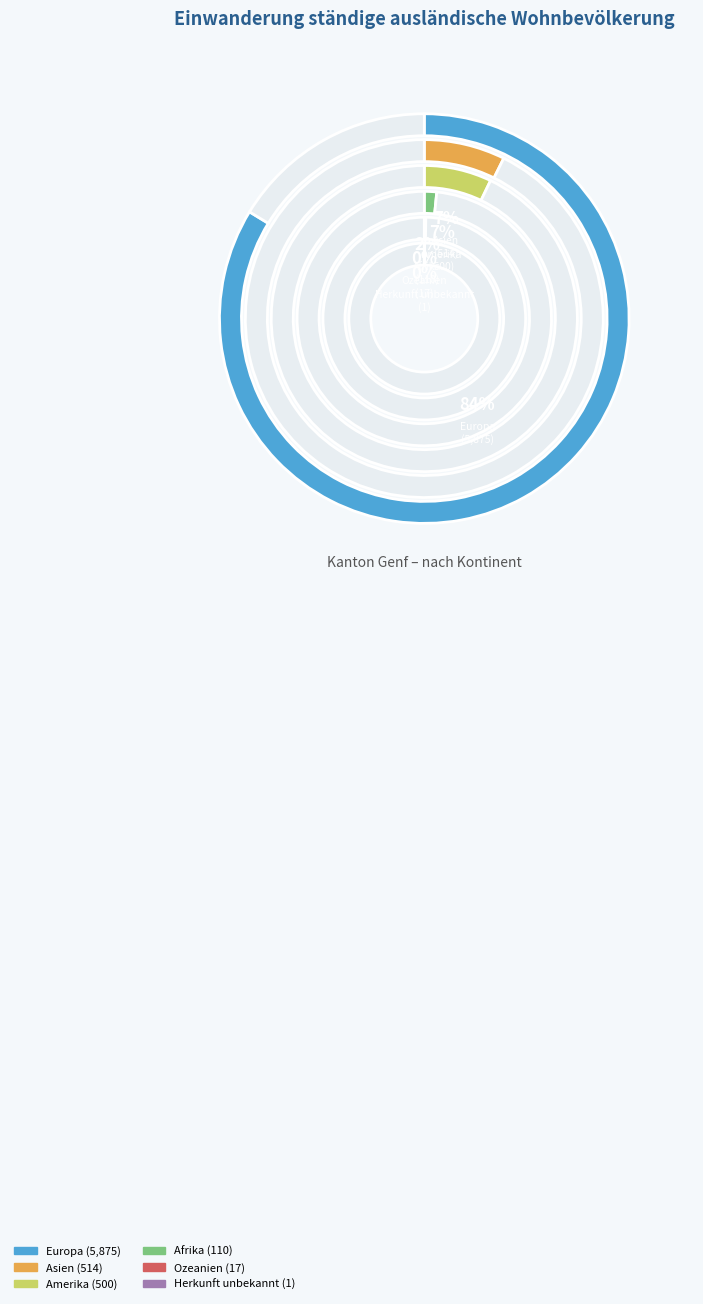

What percentage is the Afrika slice, to the nearest percent?

2%